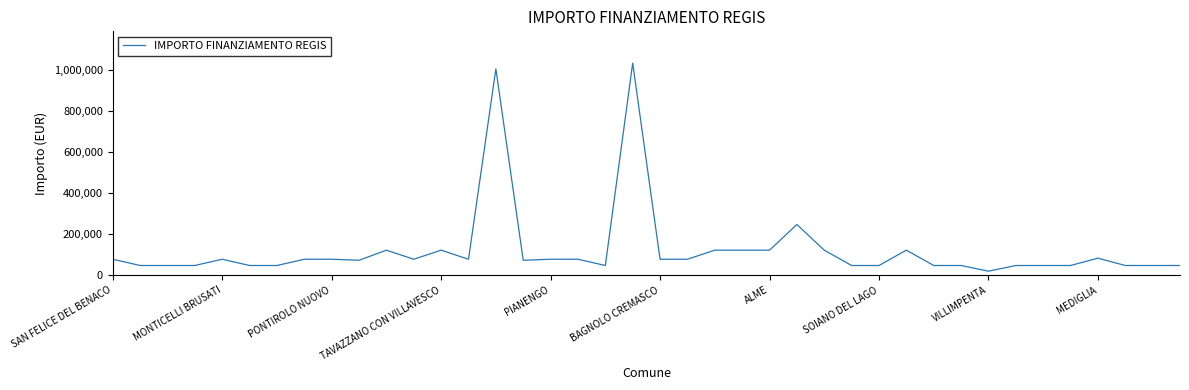

What is the minimum value shown in the chart?

19752